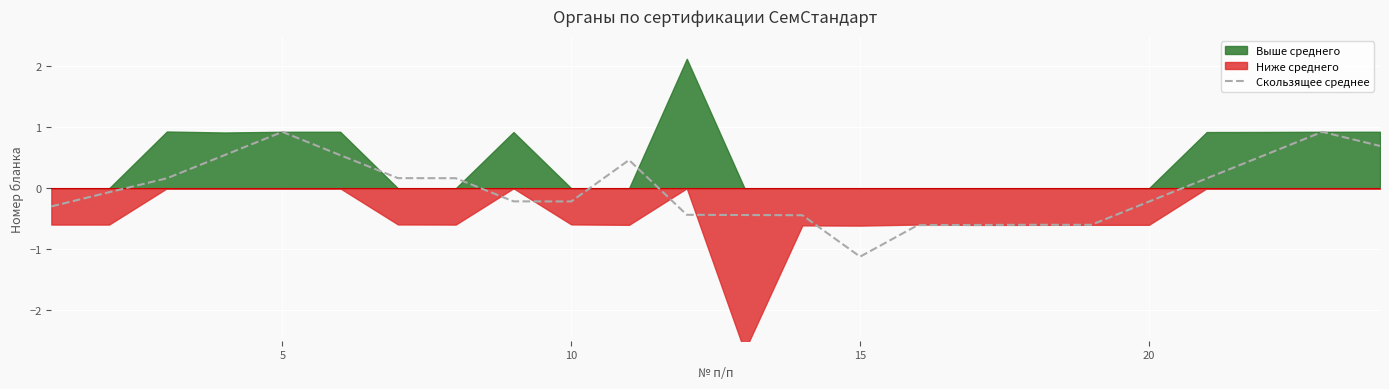

What is the highest value of the Скользящее среднее series?

0.9